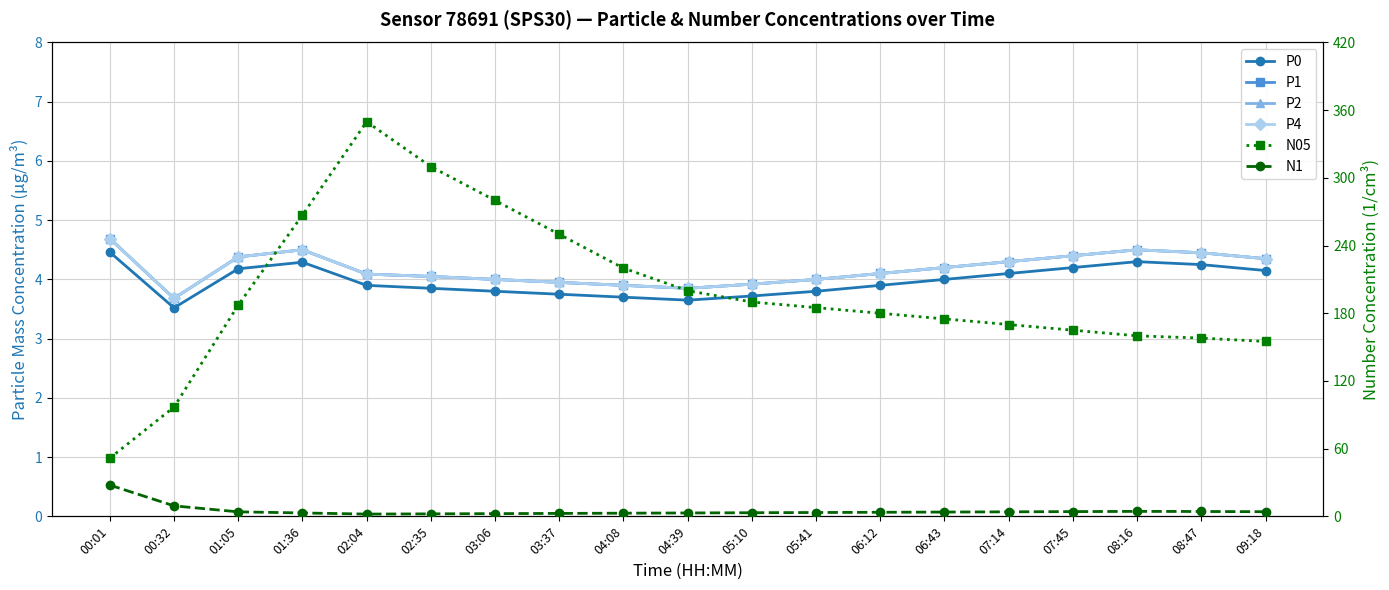

Between 05:10 and 04:08, which is larger?

05:10